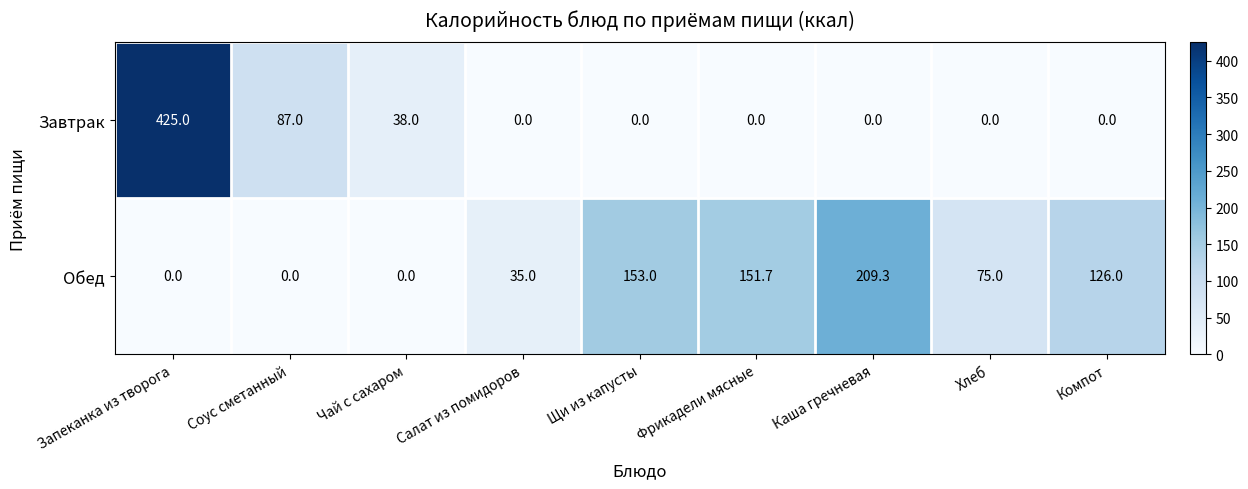

Which series has the largest total across all categories?

Обед